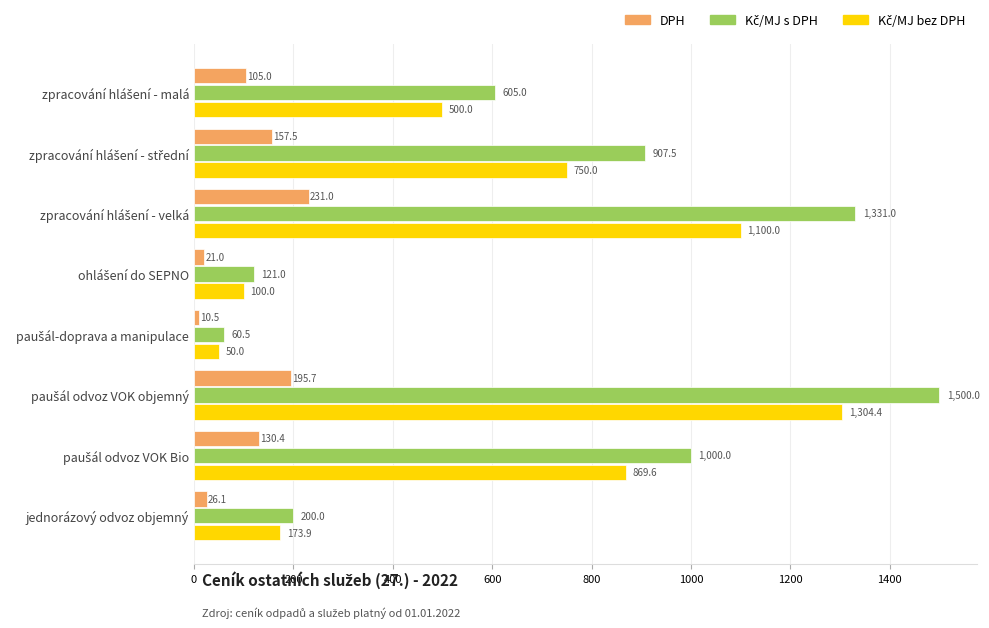

At how many categories does at least one series exceed 753?

4